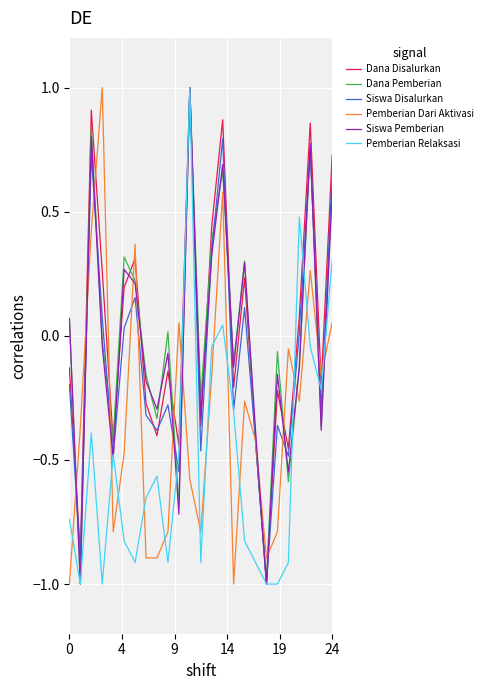

What is the highest value of the Siswa Disalurkan series?

1.0